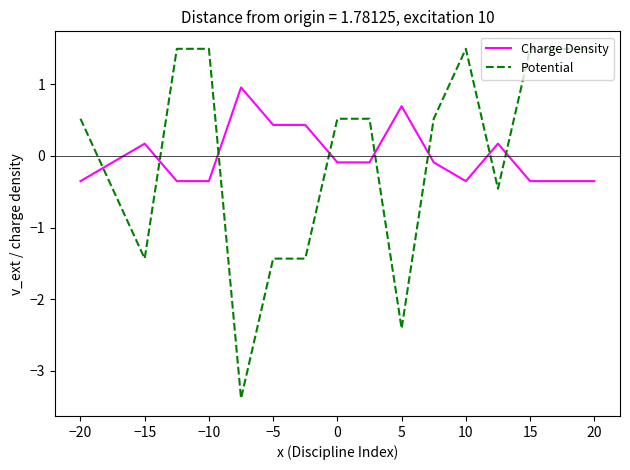

Which series has the widest spread of values?

Potential